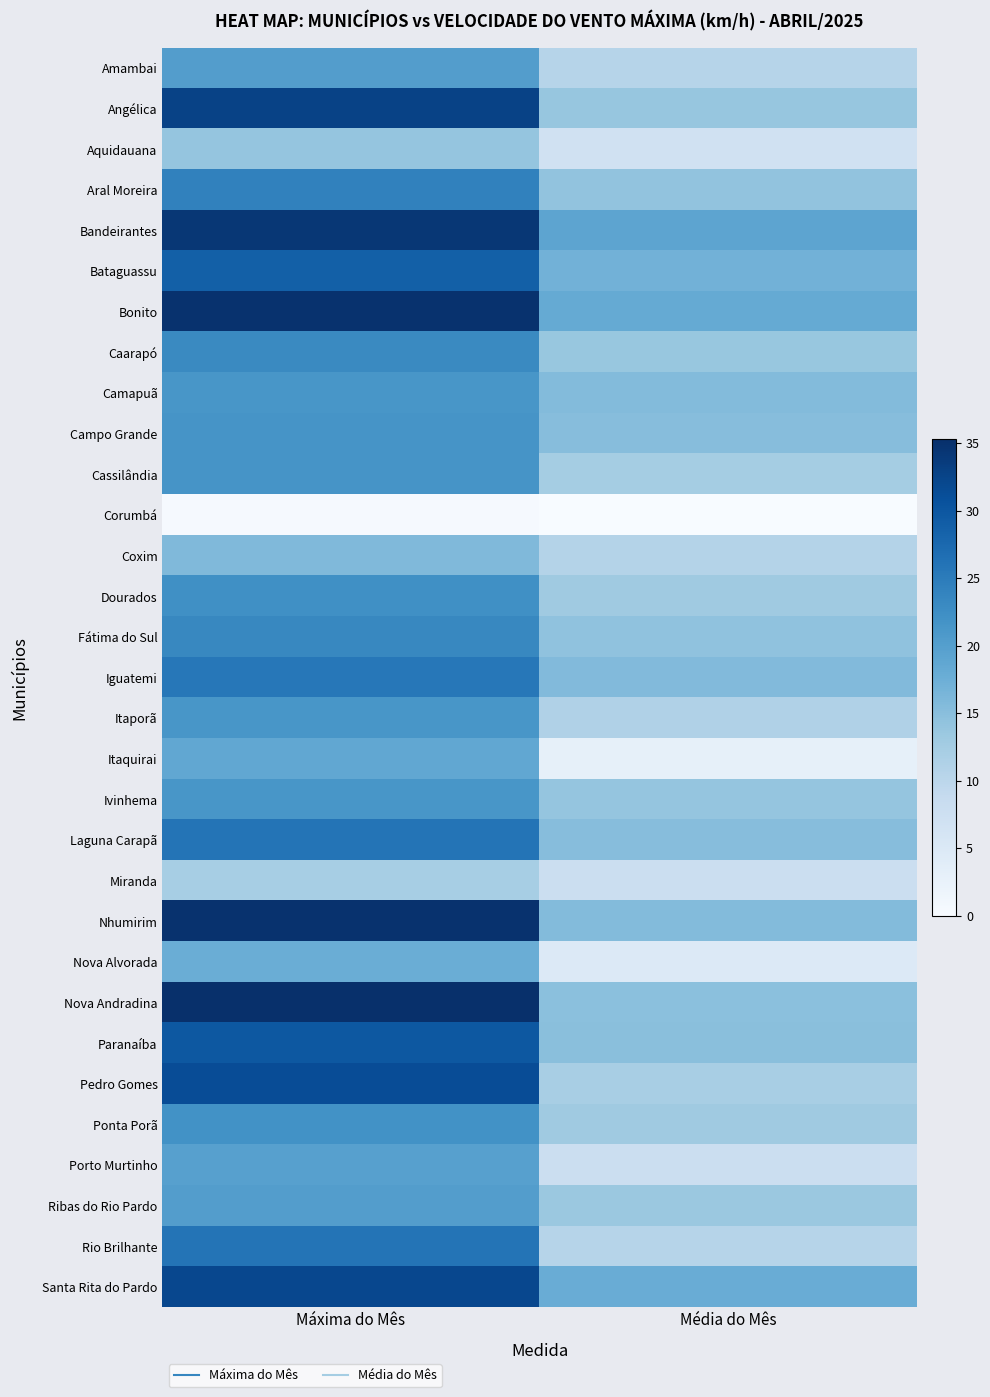

At which category does the chart reach its minimum across all series?

Média do Mês